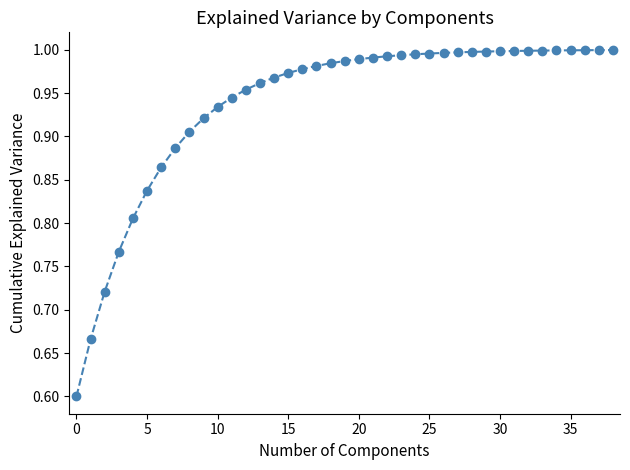

What is the minimum value shown in the chart?

0.6